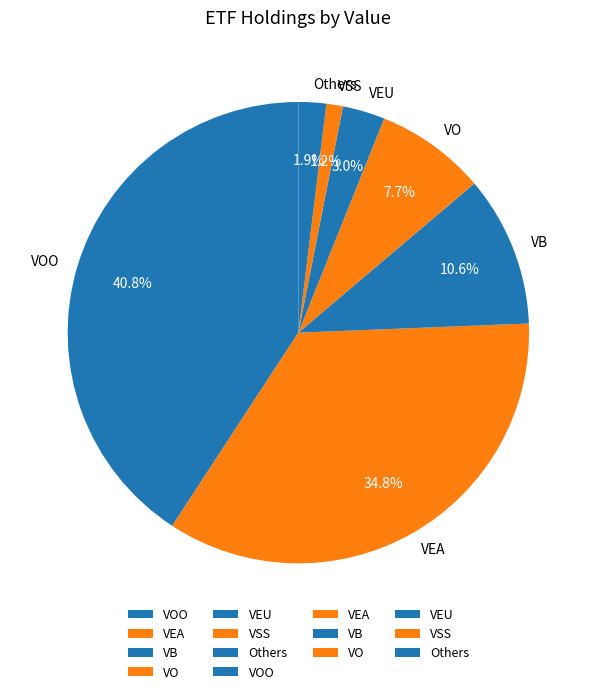

Does any single category account for the majority?

No